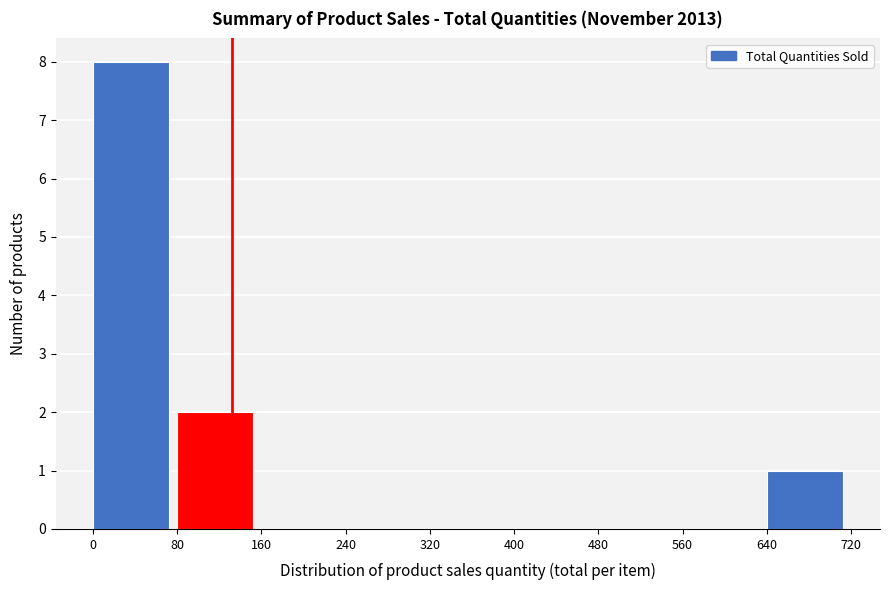

What is the height of the bar covering 80 to 160 on the x-axis? The values are not printed on the chart, so give them approximately, as read against the axis.

2